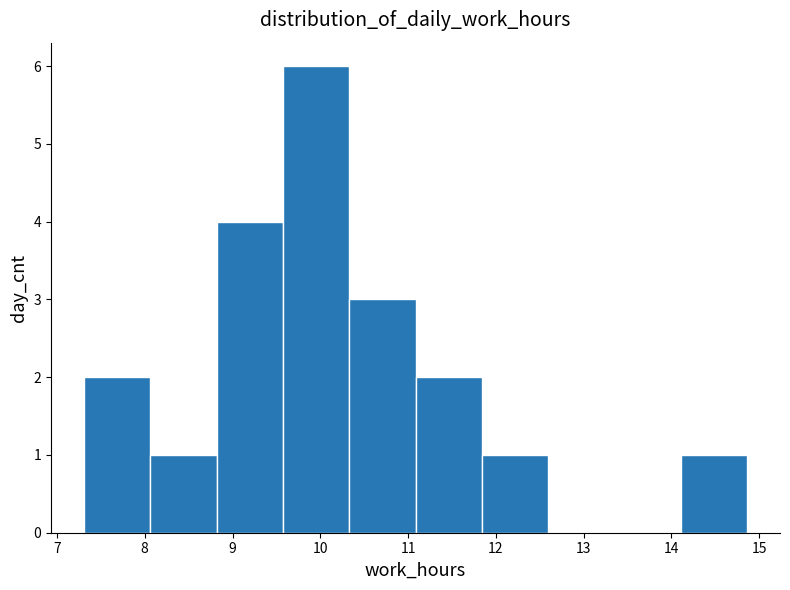

Which range on the x-axis has the tallest bar?

9.6 to 10.3